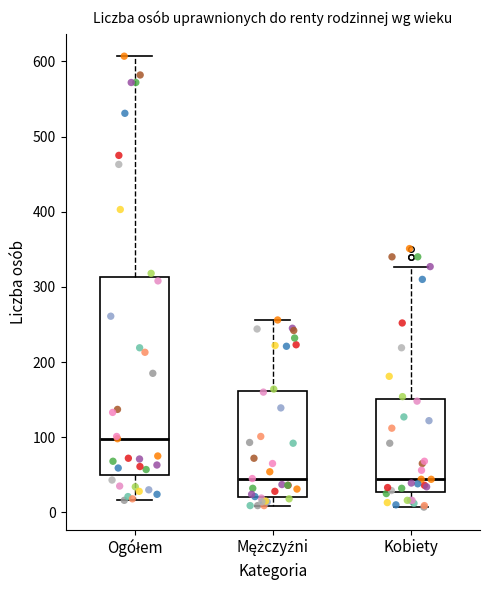

Which box's median line is the highest?

Ogółem